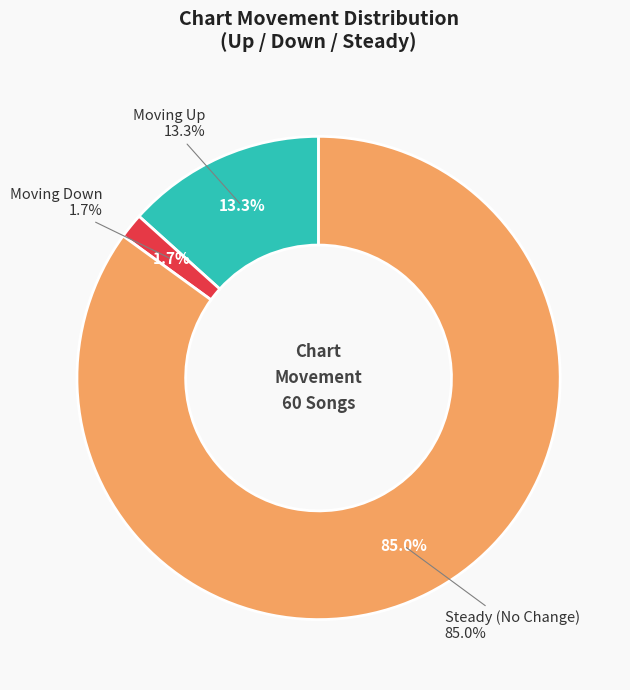

Count the number of slices in the pie.

3